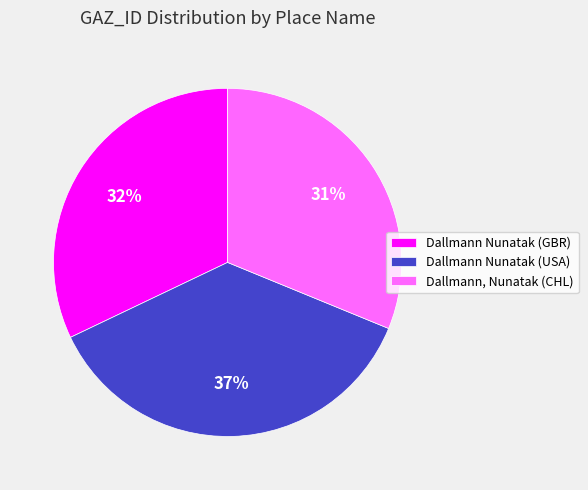

Combined, do Dallmann Nunatak (USA) and Dallmann, Nunatak (CHL) account for over 50%?

Yes